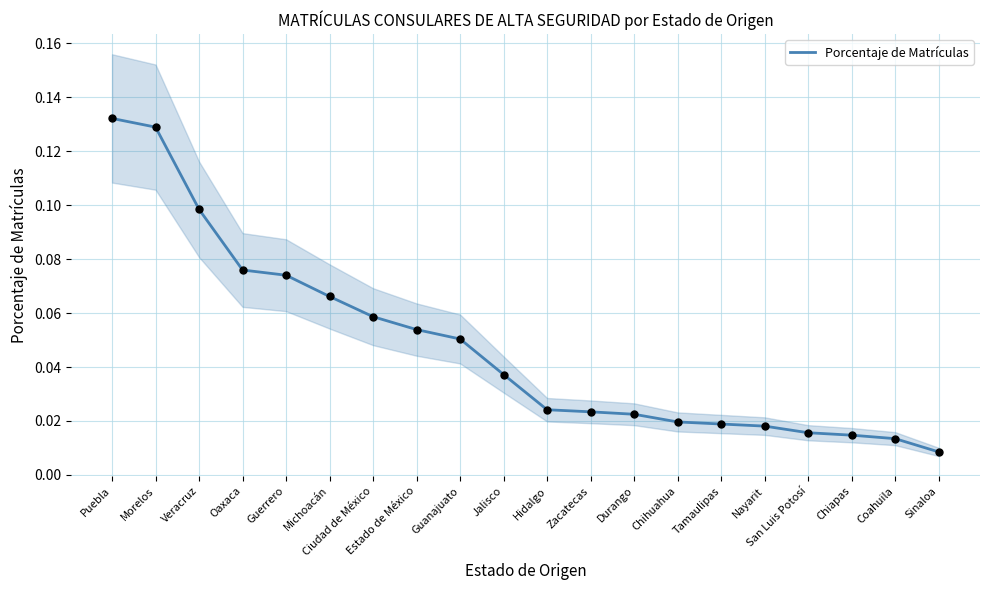

Between Guanajuato and Veracruz, which is larger?

Veracruz